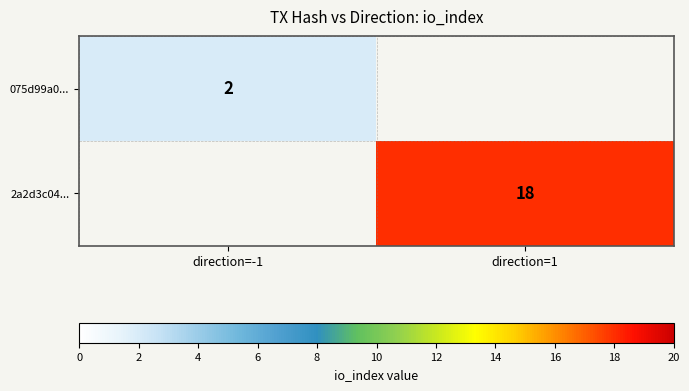

The 075d99a0... series shows 1 at direction=-1. True or false?

False